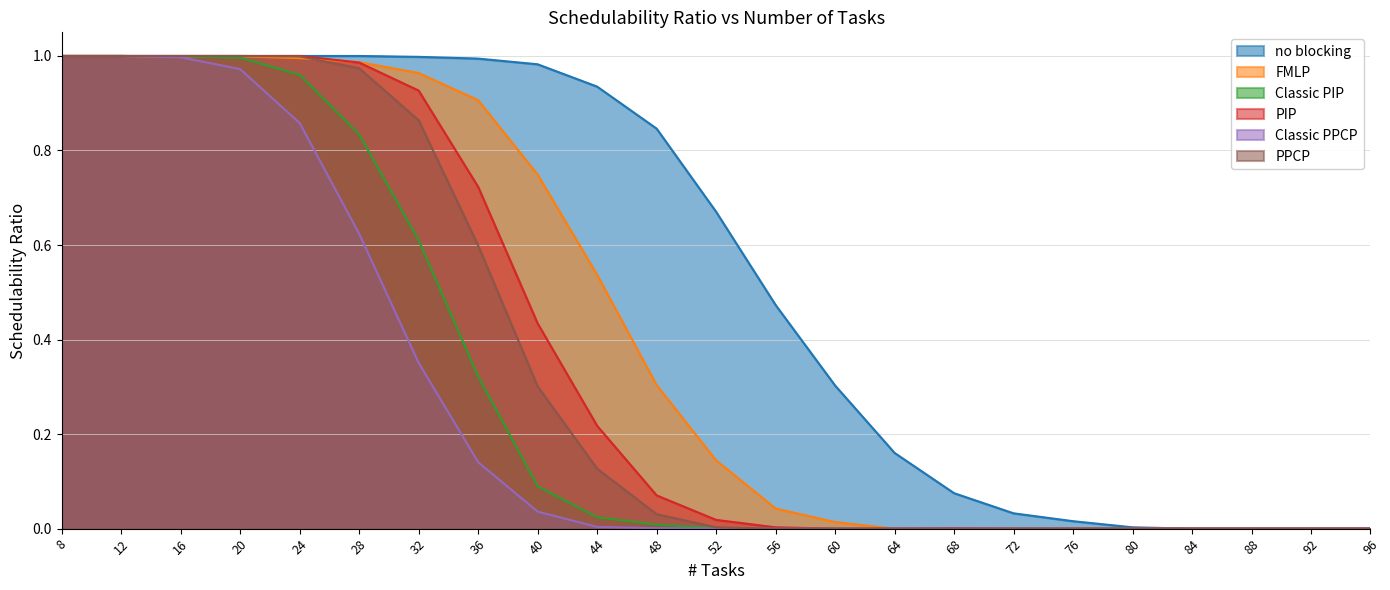

True or false: FMLP has more than 1 points higher than both neighbors.

True